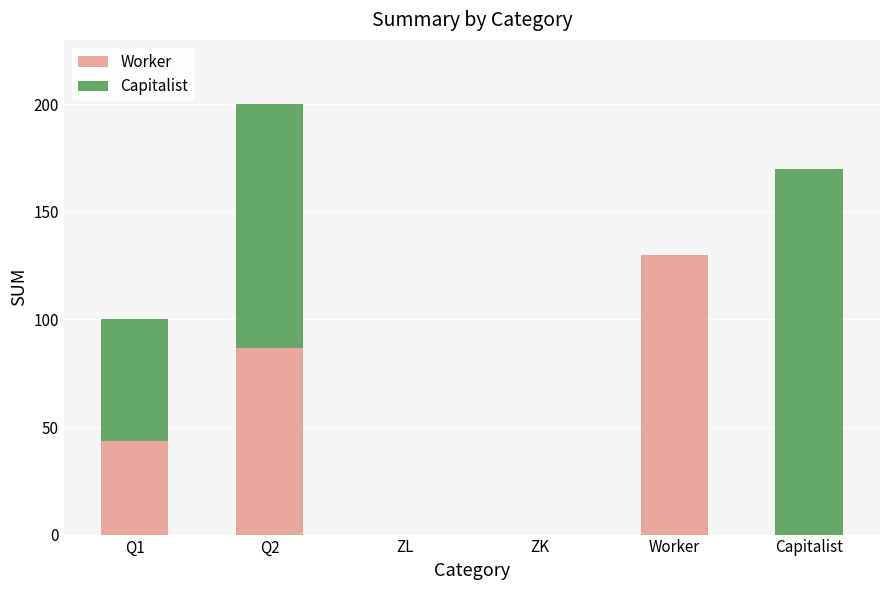

What is the total value across all series at Q2?

200.0